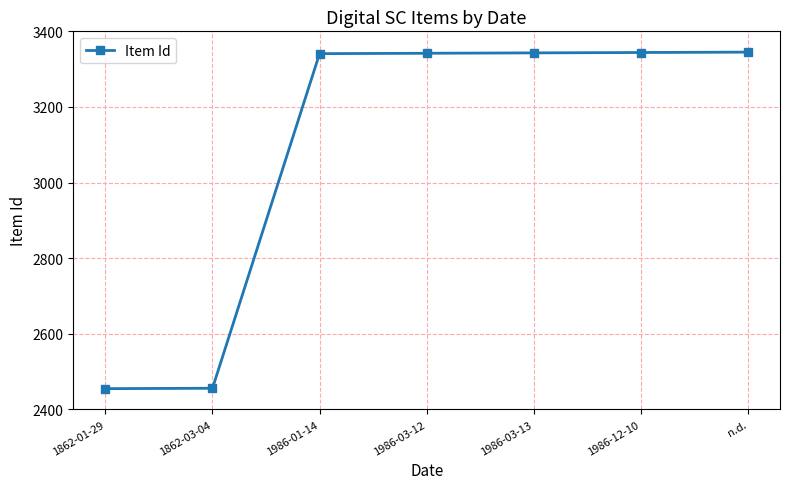

What is the change in value from 1862-03-04 to 1986-03-12?

+886